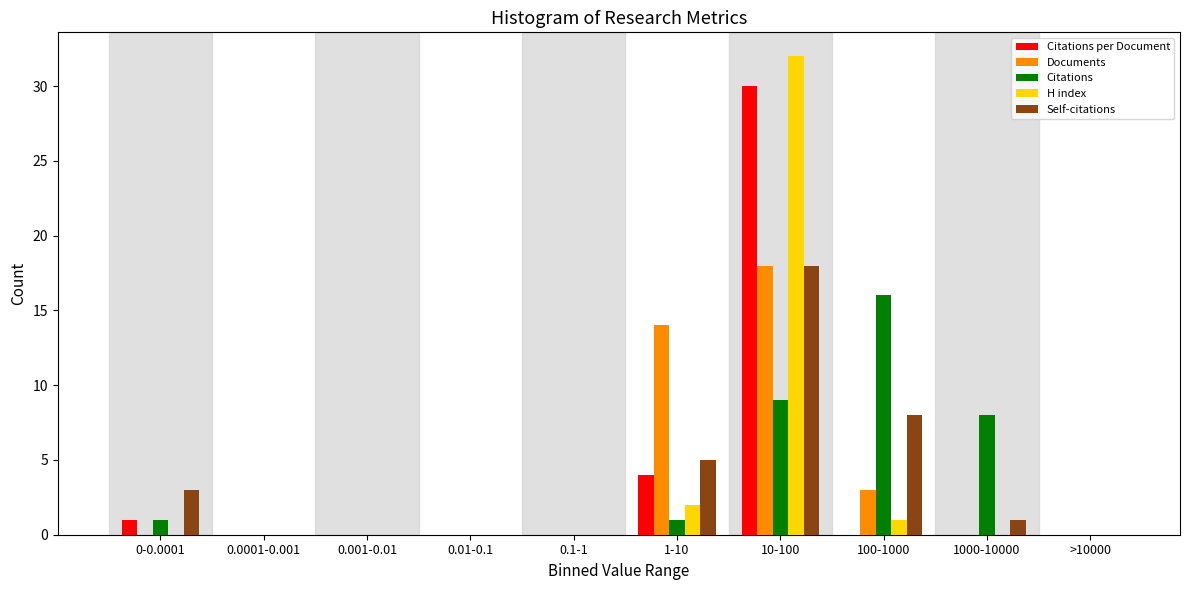

At which category is the sum across all series the highest?

10-100